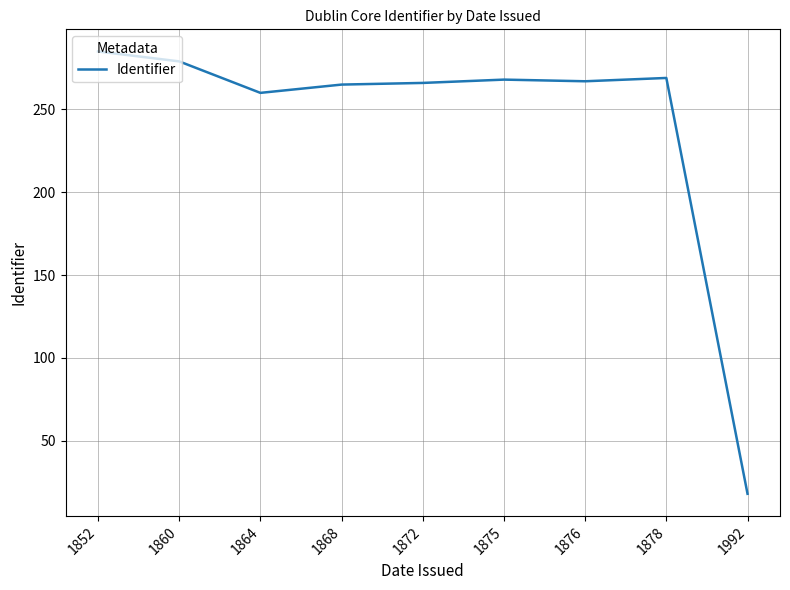

Does the chart have visible grid lines?

Yes